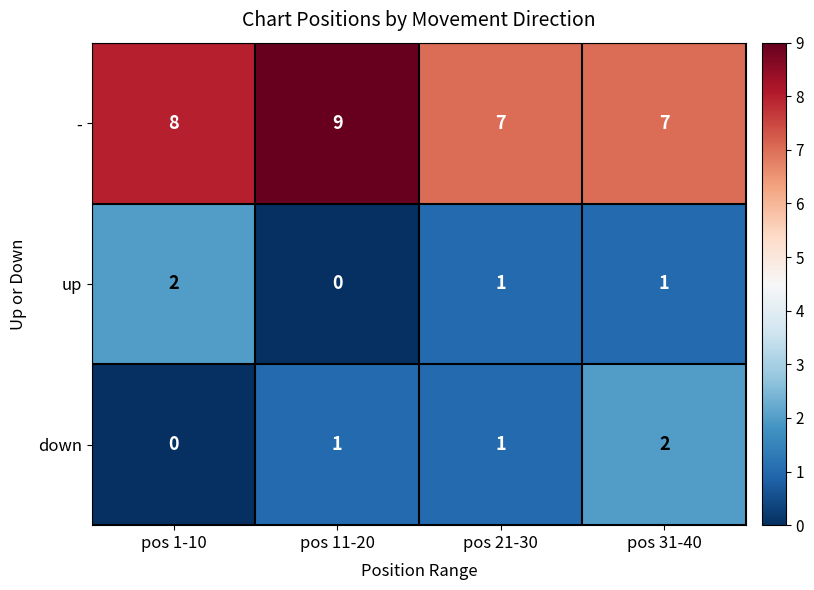

Which series changed the most between pos 21-30 and pos 31-40?

down